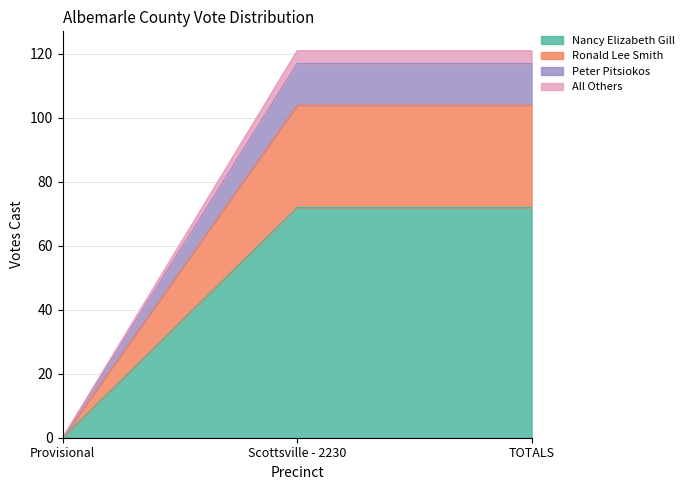

The Nancy Elizabeth Gill series shows 17 at TOTALS. True or false?

False